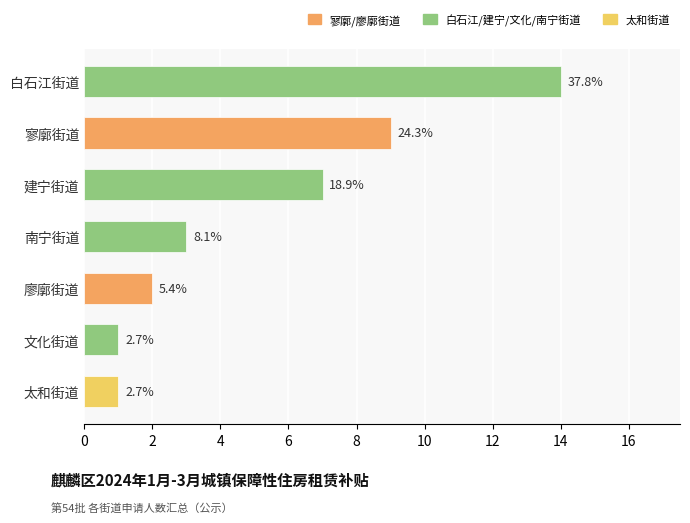

Does the chart contain any negative values?

No